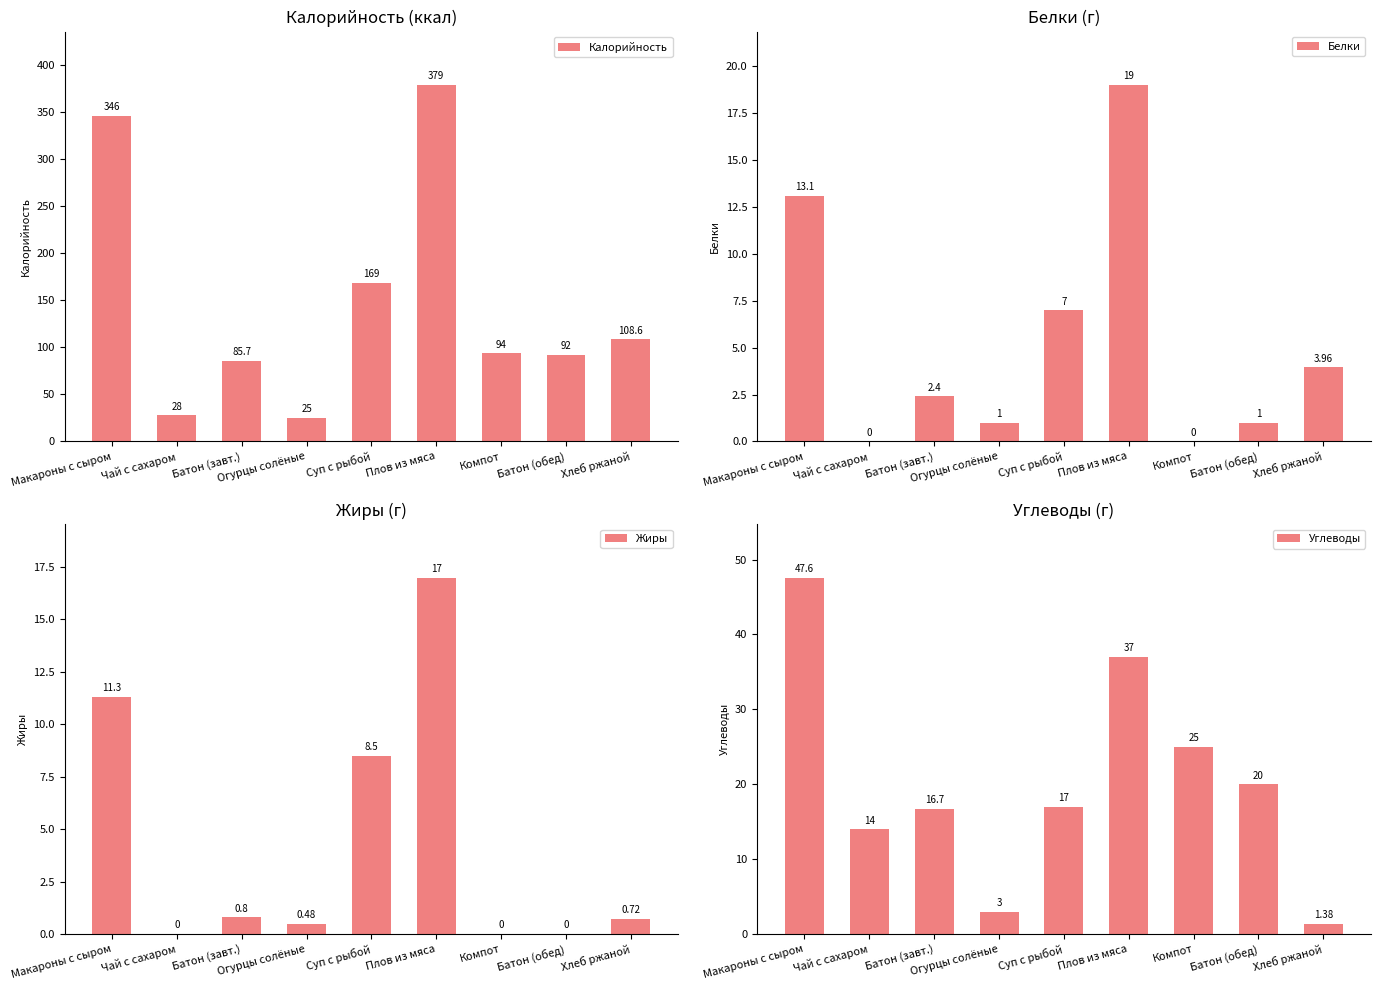

At which label does Калорийность first exceed 94?

Макароны с сыром